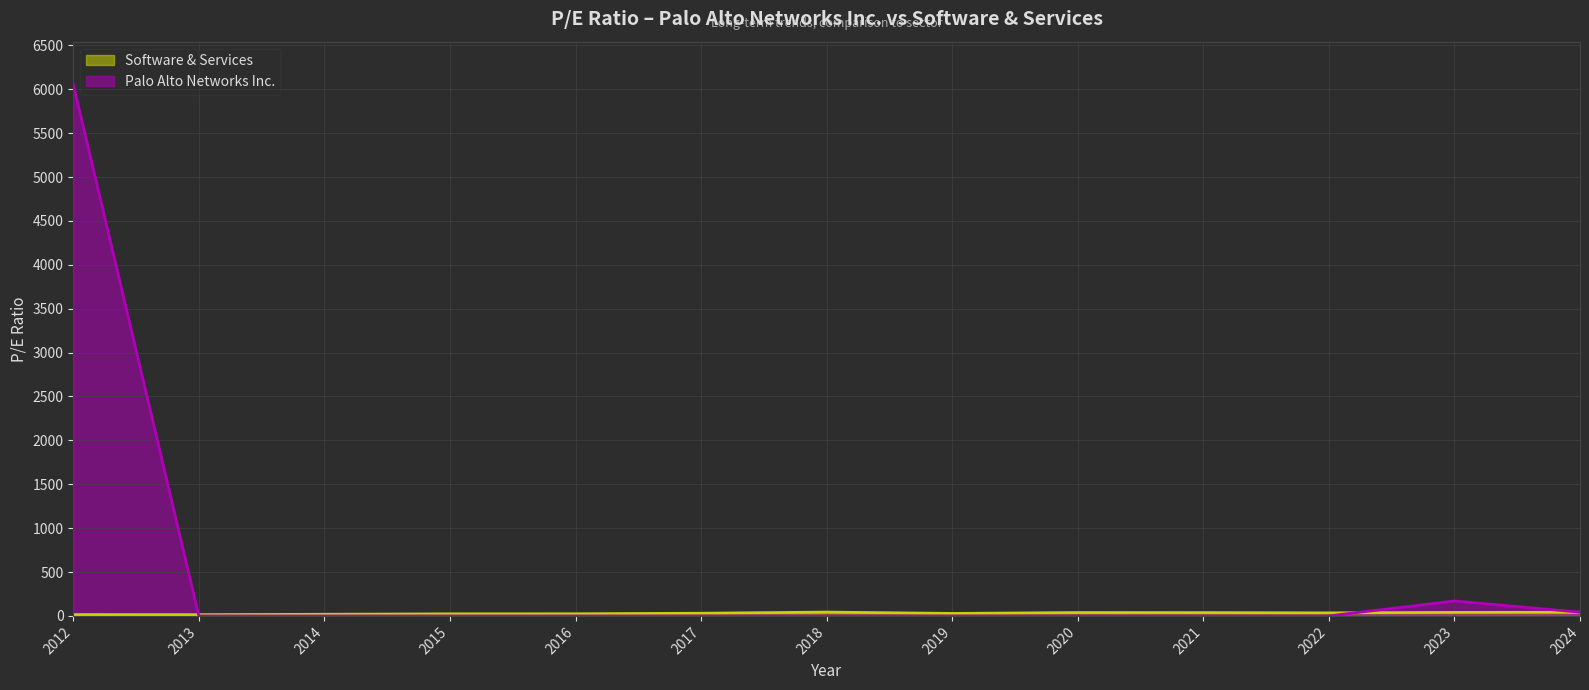

What is the sum of all Palo Alto Networks Inc. values?

6270.7